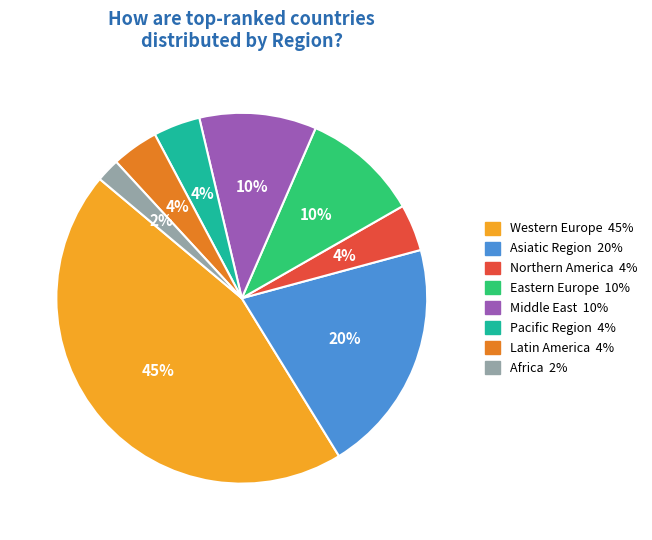

Is there a majority slice in this chart?

No